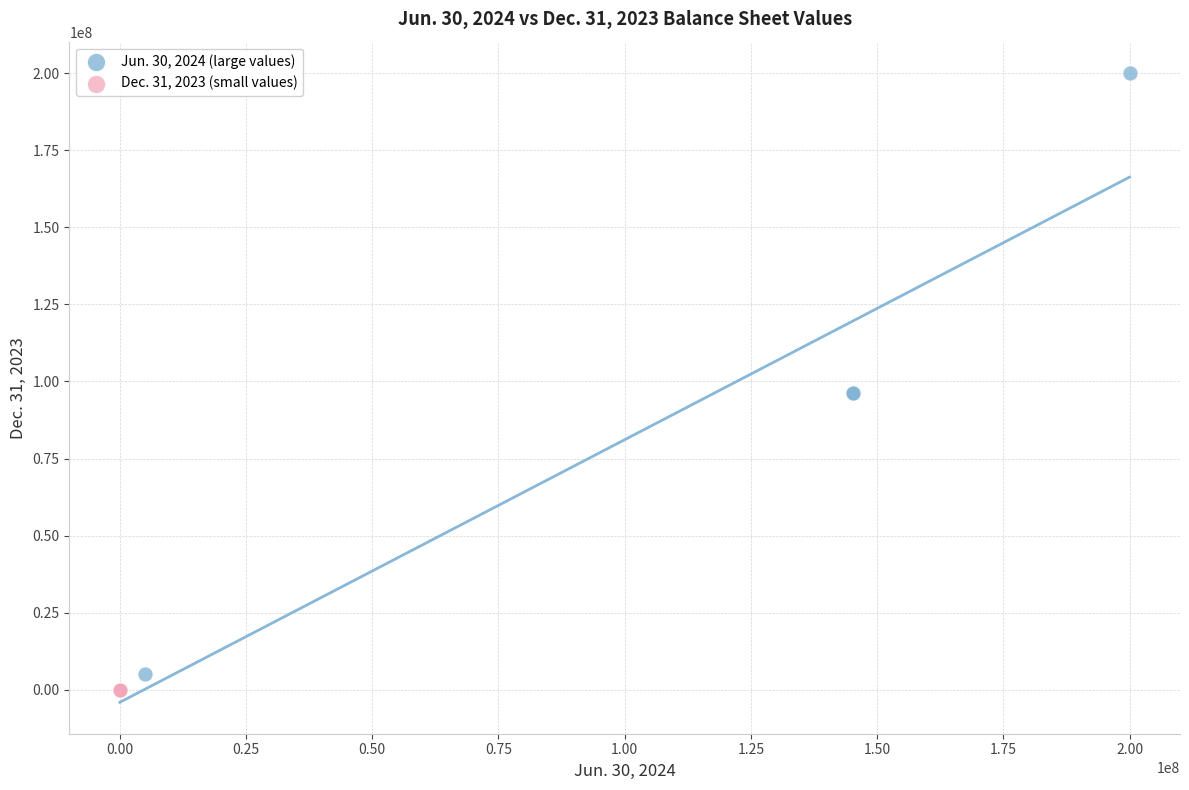

Which series has the widest spread of Y values?

Jun. 30, 2024 (large values)